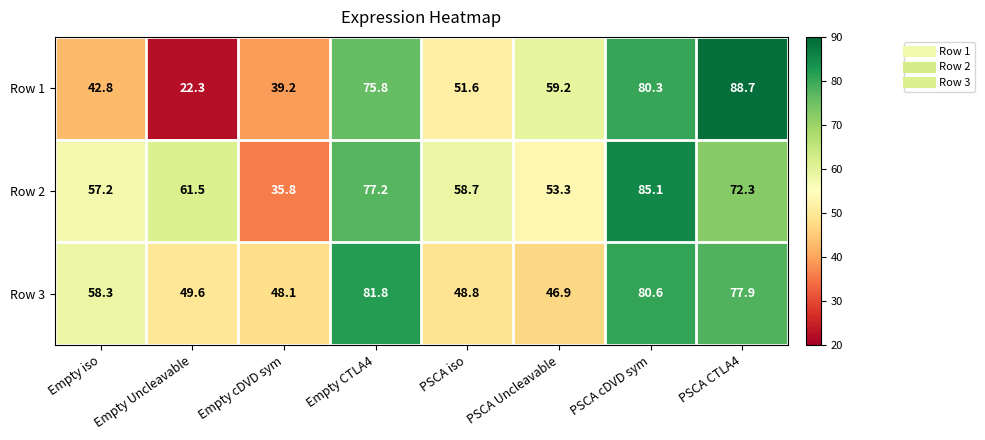

True or false: Row 2 has a value of 134.6 at Empty CTLA4.

False